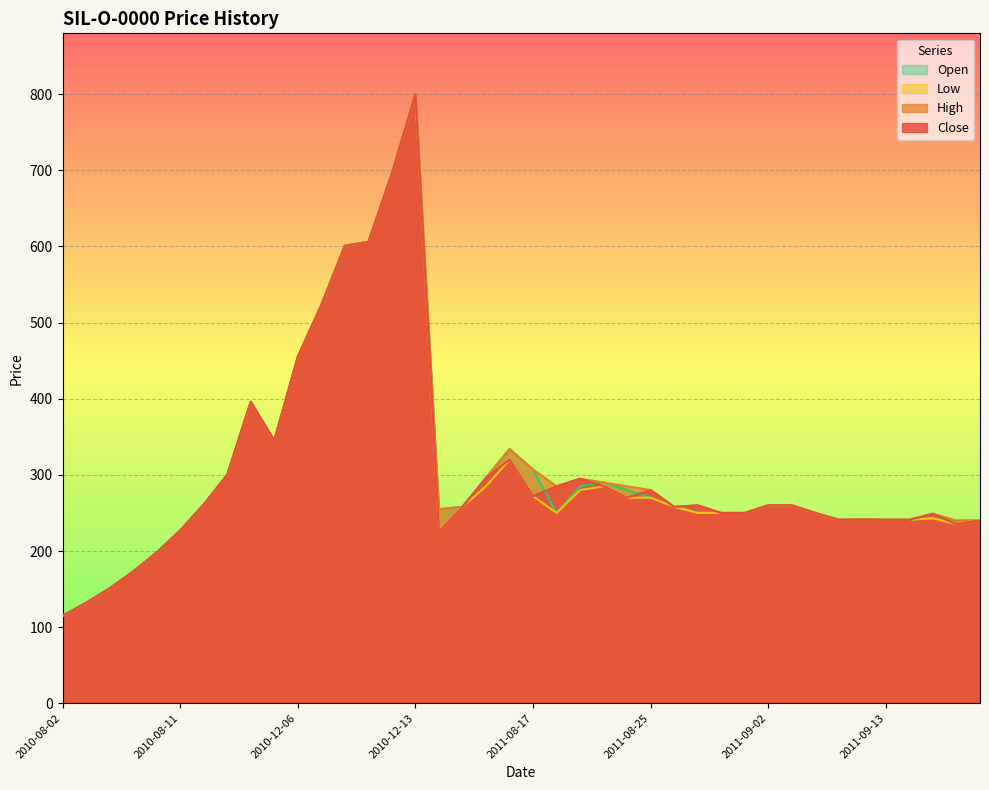

Is the value of High at 2010-12-07 greater than the value of Close at 2011-09-01?

Yes